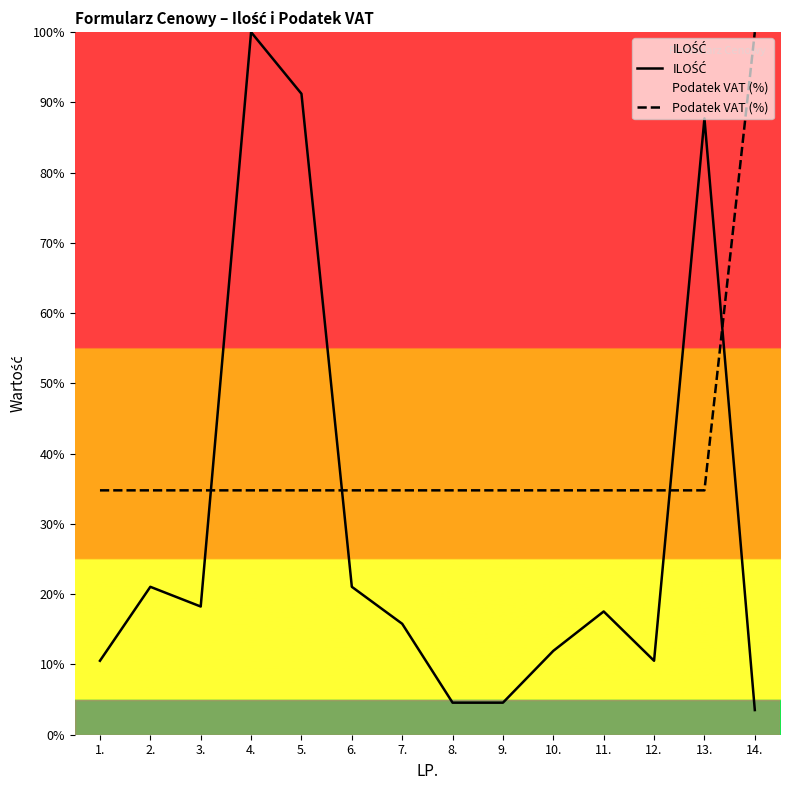

What is the sum of the Podatek VAT (%) values at 1. and 11.?

69.6